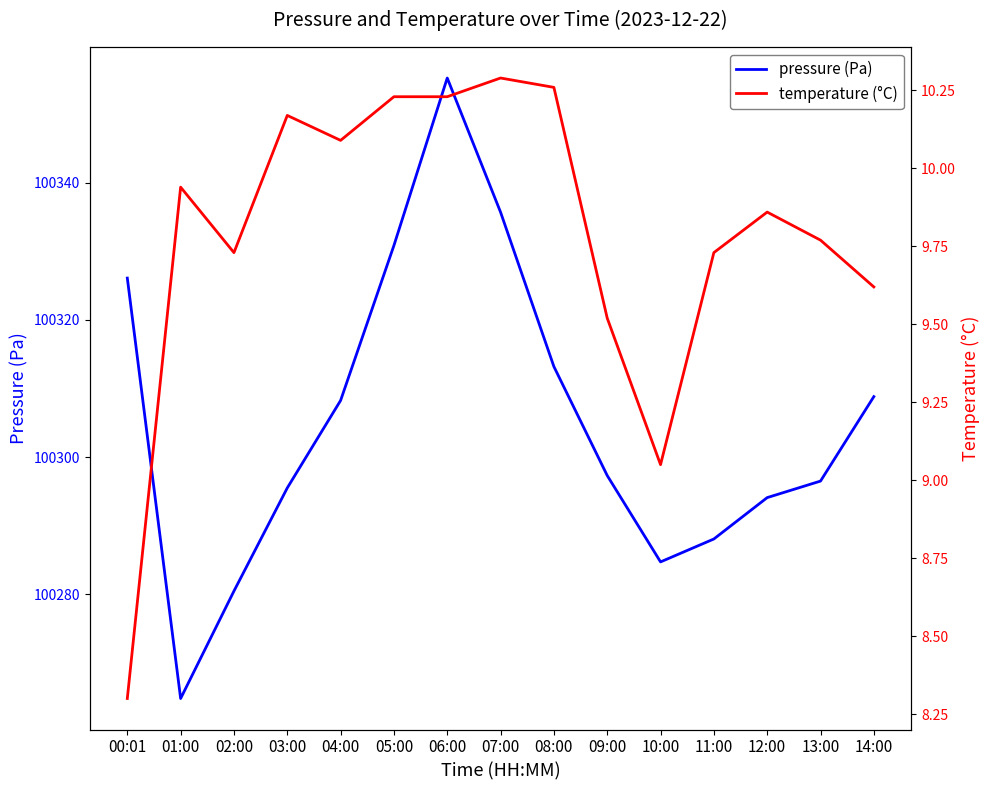

At 11:00, list the series in order from largest to smallest.

pressure (Pa), temperature (°C)